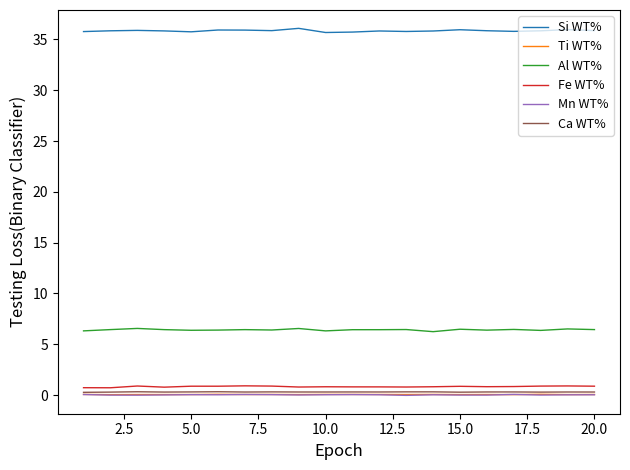

In Ti WT%, how many points are lower than both neighbors (excluding endpoints)?

7